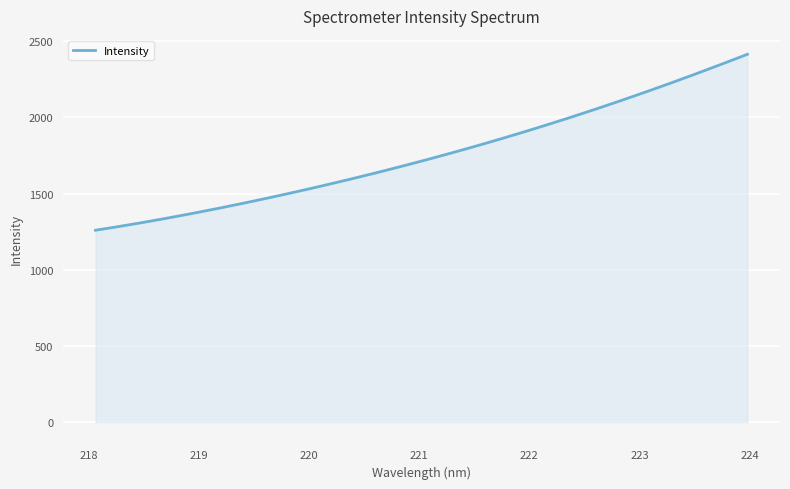

What is the difference between the maximum and minimum values?

1155.1